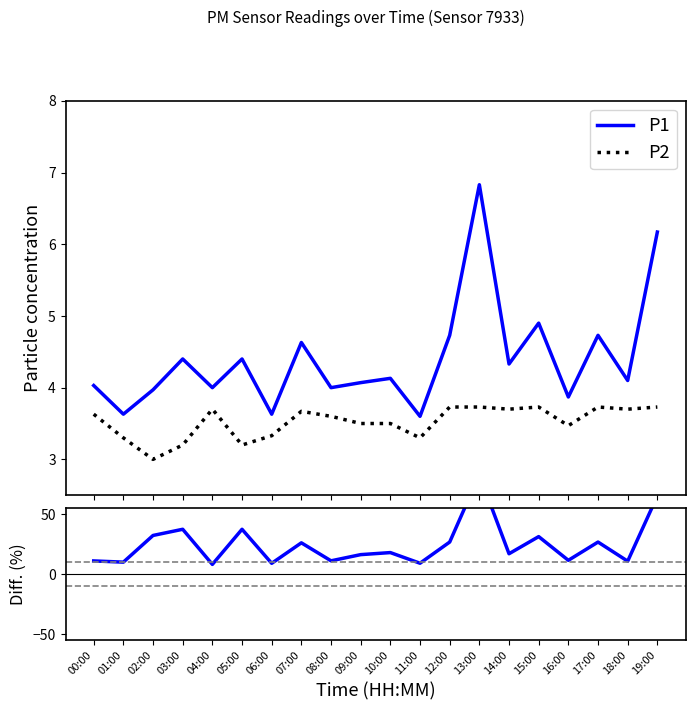

At which category does Diff P1 vs P2 reach its first local peak?

03:00